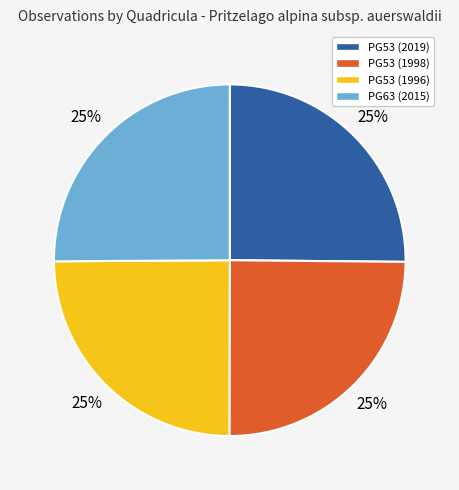

To the nearest percent, what is the average slice percentage?

25%